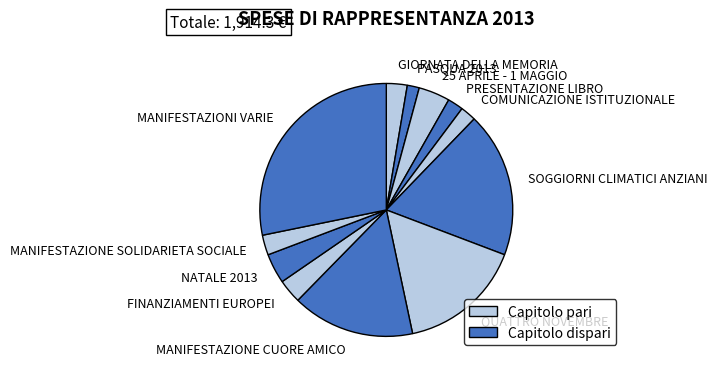

Is the sum of MANIFESTAZIONI VARIE and 25 APRILE - 1 MAGGIO greater than half?

No